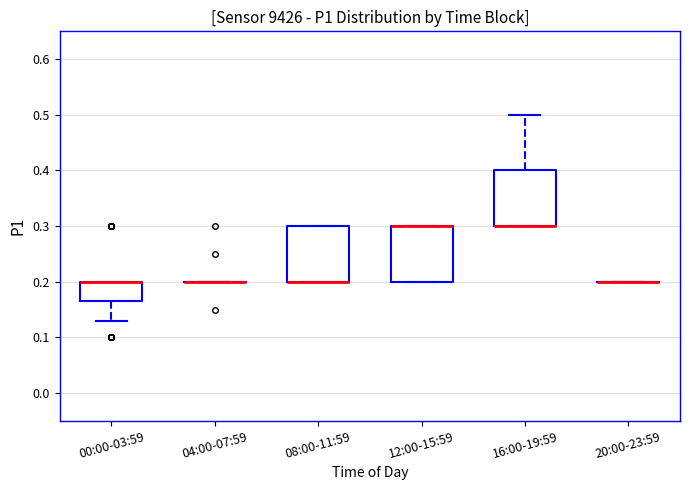

Where is the lower edge of the box for 16:00-19:59 on the y-axis? The values are not printed on the chart, so give them approximately, as read against the axis.

0.30